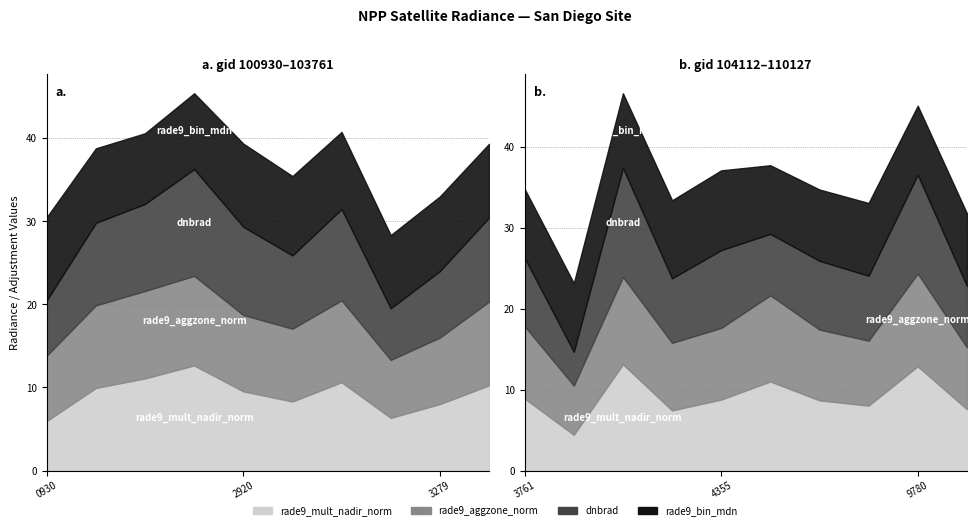

Reading left to right, transcribe all the data shown in this chart.

rade9_mult_nadir_norm: 100930=6.0	102671=9.9	102792=11.1	102912=12.7	102920=9.5	103032=8.3	103040=10.6	103160=6.3	103279=8.0	103397=10.3	103761=8.9	104112=4.4	104229=13.1	104236=7.4	104355=8.8	108015=11.0	108899=8.7	109072=8.0	109780=12.9	110127=7.6
rade9_aggzone_norm: 100930=7.9	102671=9.9	102792=10.5	102912=10.8	102920=9.2	103032=8.8	103040=9.9	103160=7.0	103279=8.0	103397=10.1	103761=8.9	104112=6.1	104229=10.8	104236=8.3	104355=8.9	108015=10.7	108899=8.8	109072=8.0	109780=11.5	110127=7.6
dnbrad: 100930=6.7	102671=9.9	102792=10.5	102912=12.9	102920=10.6	103032=8.8	103040=11.0	103160=6.2	103279=8.0	103397=10.1	103761=8.4	104112=4.2	104229=13.5	104236=8.0	104355=9.6	108015=7.6	108899=8.5	109072=8.0	109780=12.2	110127=7.6
rade9_bin_mdn: 100930=10.0	102671=9.0	102792=8.5	102912=9.1	102920=10.0	103032=9.5	103040=9.3	103160=8.8	103279=9.0	103397=8.9	103761=8.5	104112=8.5	104229=9.2	104236=9.6	104355=9.9	108015=8.5	108899=8.8	109072=9.0	109780=8.5	110127=9.0